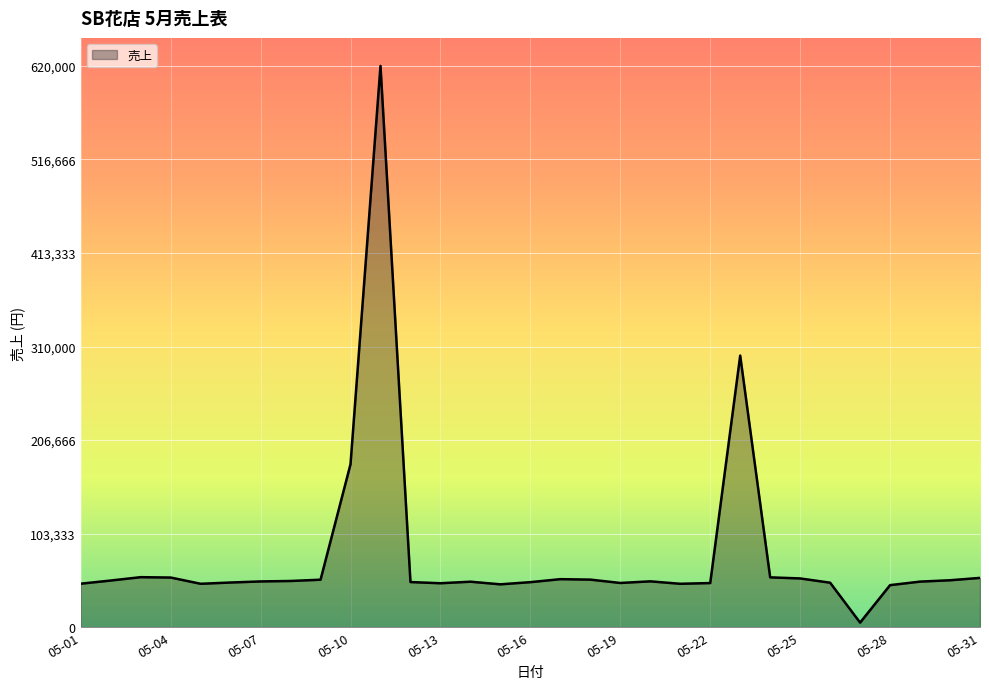

What is the maximum value shown in the chart?

620000